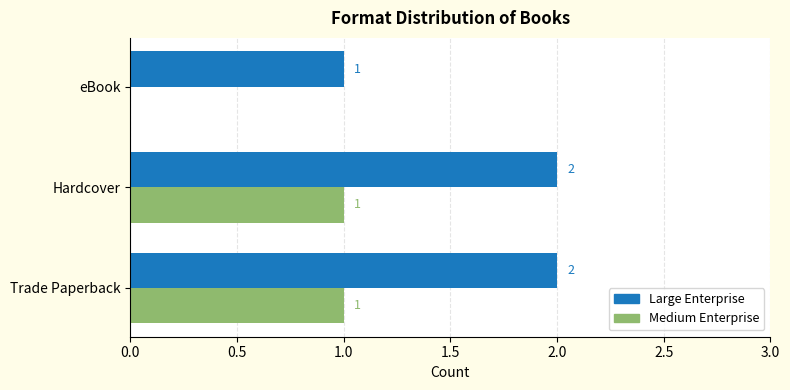

What is the sum of the Large Enterprise values at Trade Paperback and Hardcover?

4